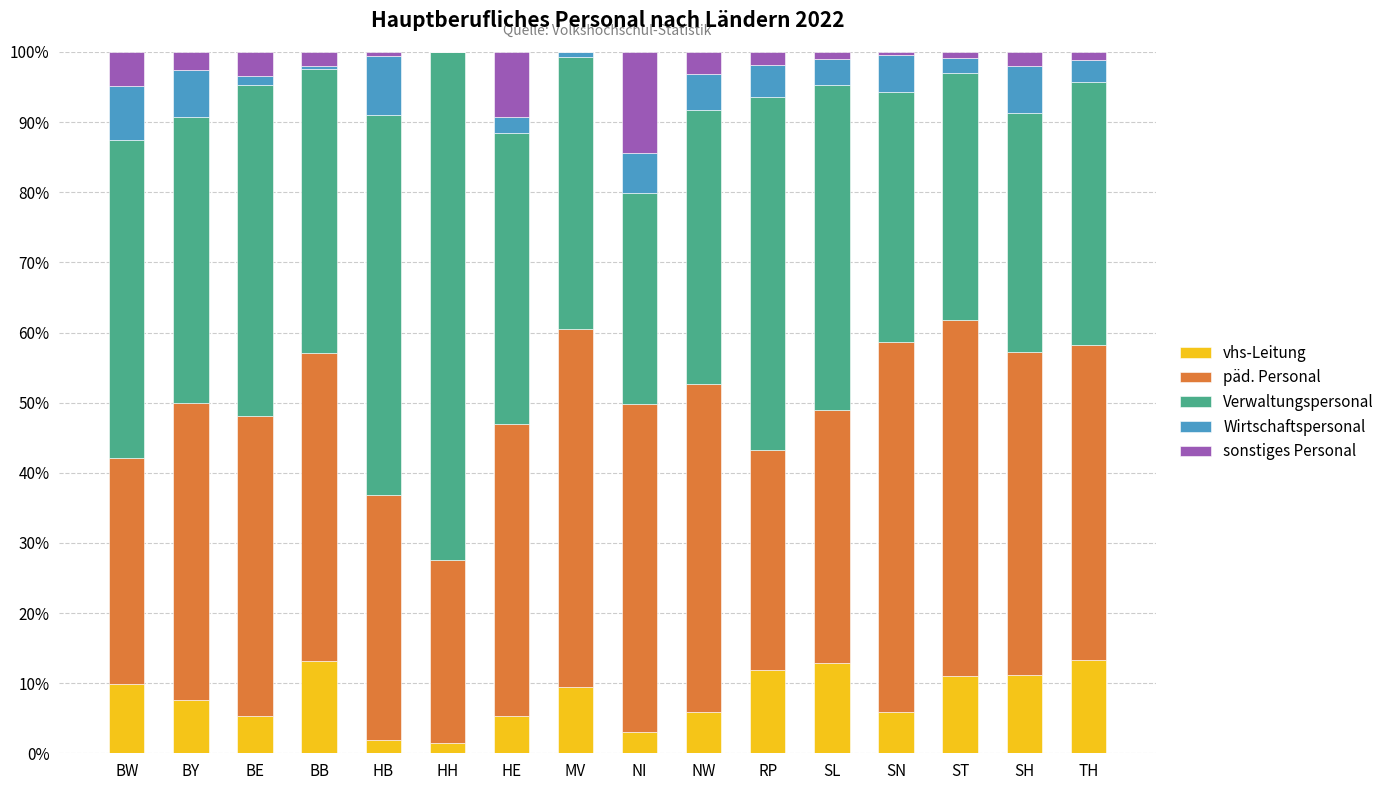

The value of vhs-Leitung at ST is 6.0. True or false?

False